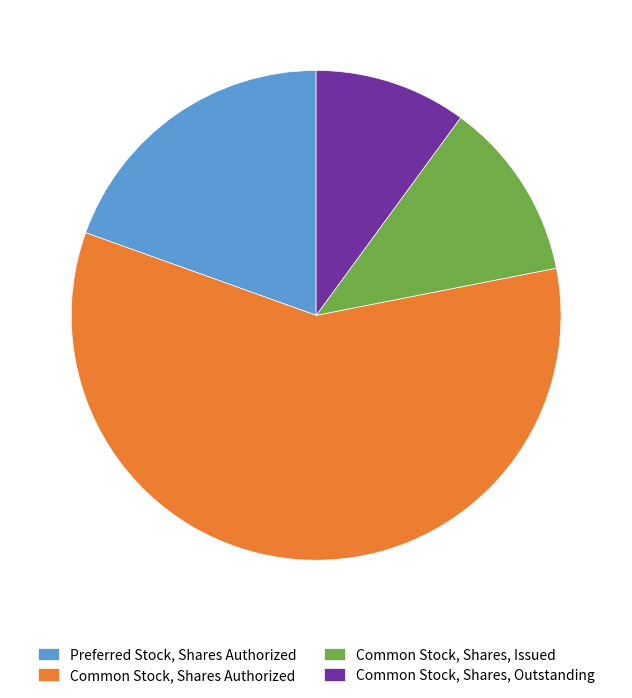

Does any single category account for the majority?

Yes